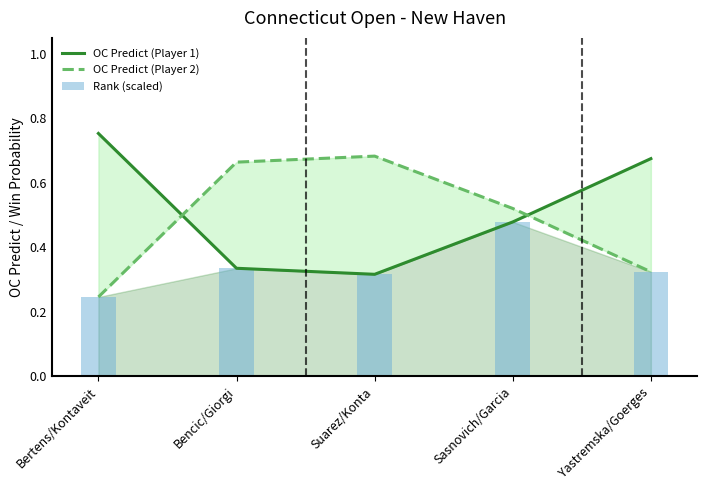

What is the difference between the maximum and minimum values in the Rank (scaled) series?

0.2